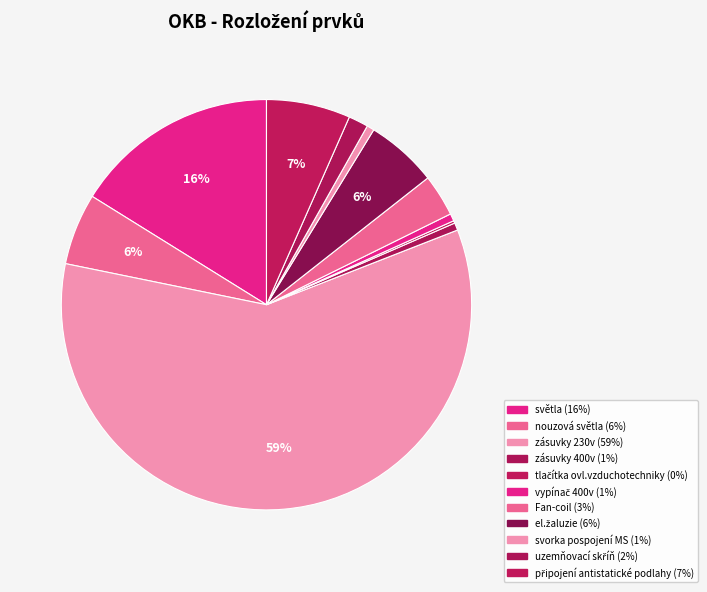

Rank the categories by value from highest to lowest.

zásuvky 230v, světla, připojení antistatické podlahy, nouzová světla, el.žaluzie, Fan-coil, uzemňovací skříň, zásuvky 400v, vypínač 400v, svorka pospojení MS, tlačítka ovl.vzduchotechniky